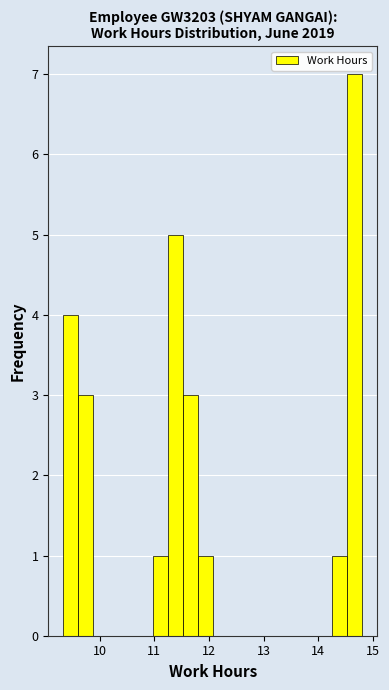

Around what value on the x-axis is the tallest bar? Give the approximate position of its centre, as read against the axis.

14.7